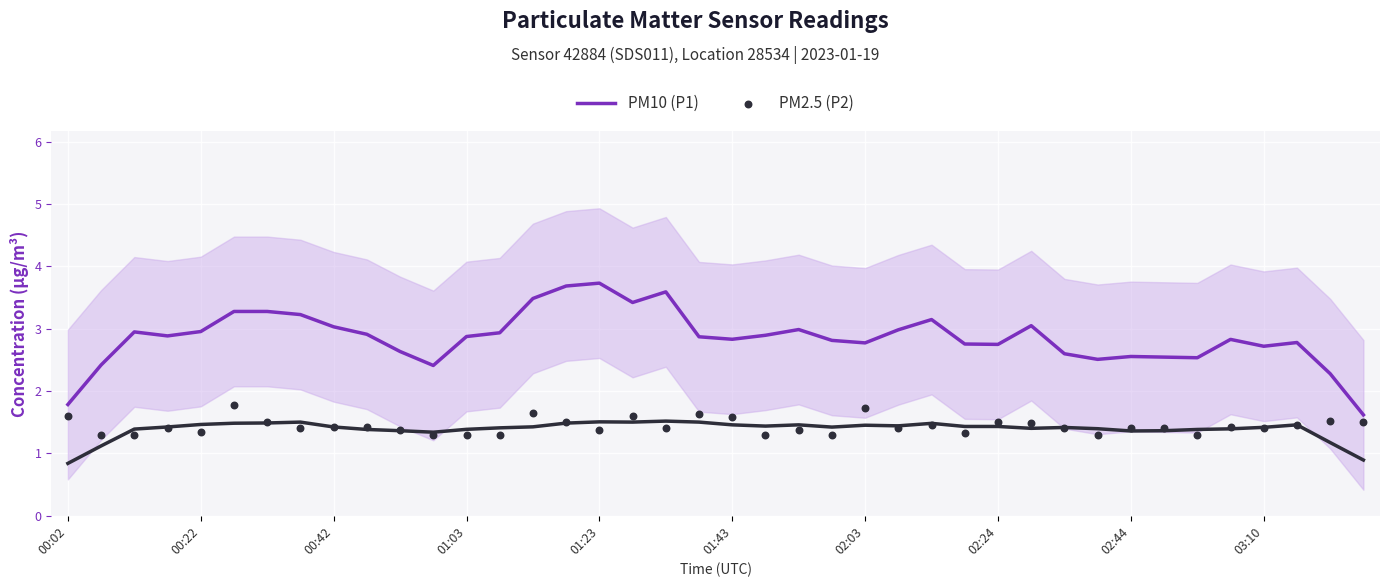

What are all the series names shown in the legend?

PM10 (P1), PM2.5 (P2)